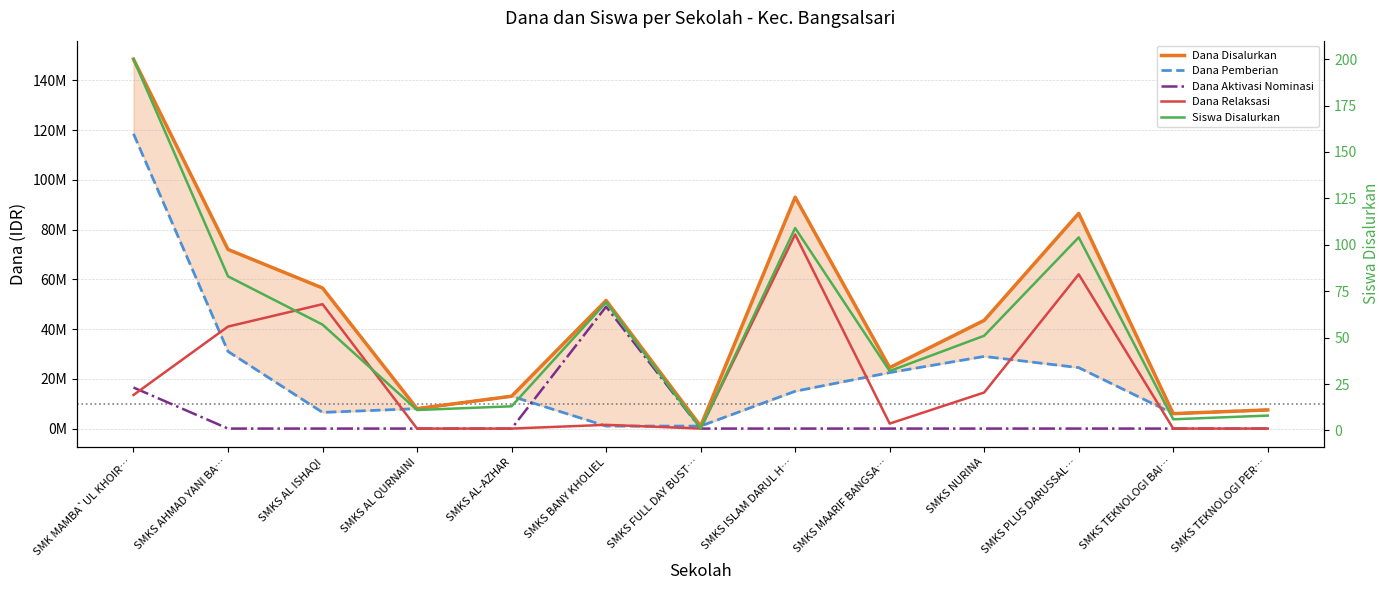

The Dana Pemberian series shows 37428594 at SMKS MAARIF BANGSA…. True or false?

False